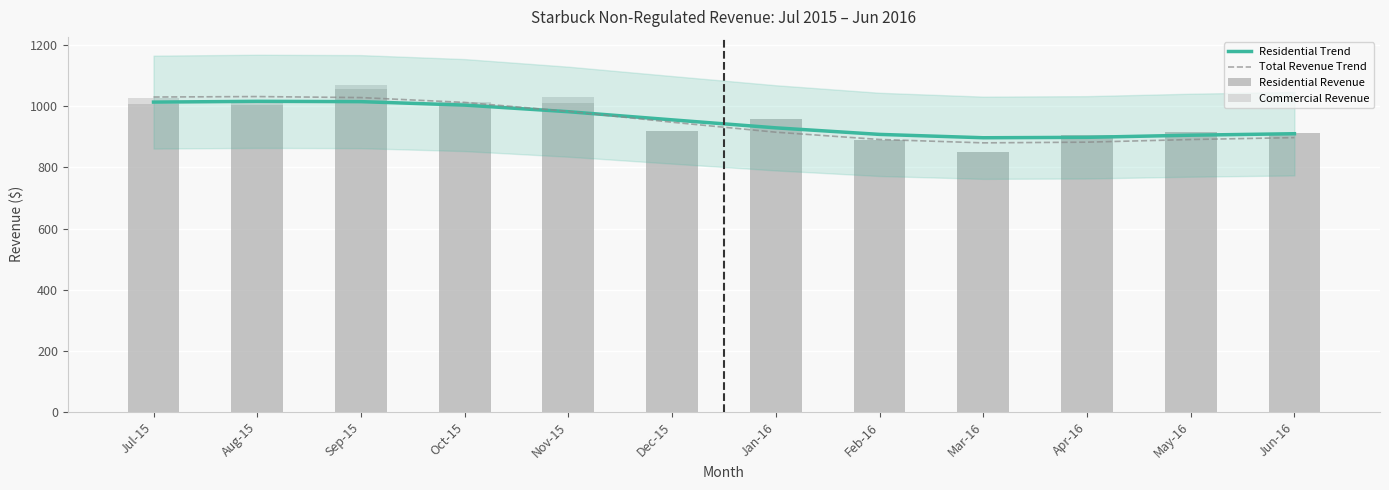

What is the label of the 9th bar from the left?

Mar-16